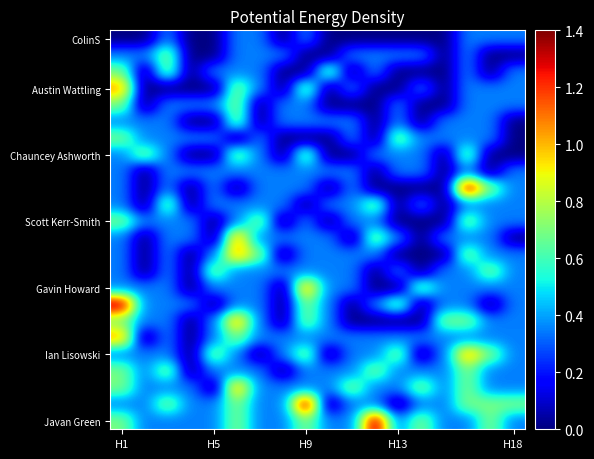

How many distinct data groups are displayed?

24